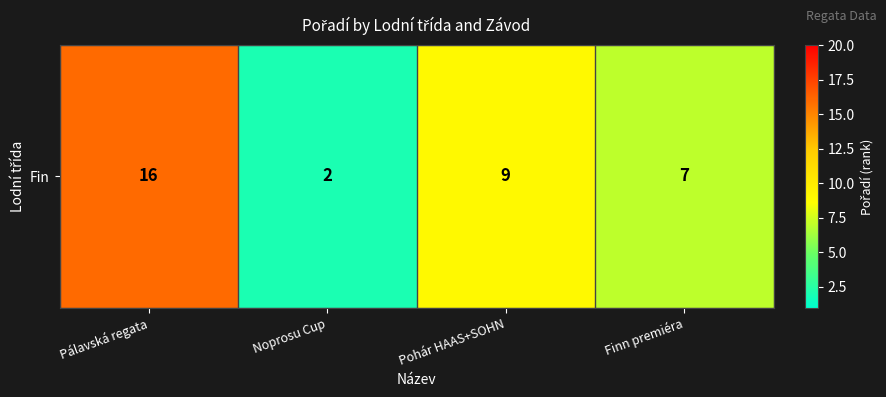

Rank the categories by value from highest to lowest.

Pálavská regata, Pohár HAAS+SOHN, Finn premiéra, Noprosu Cup